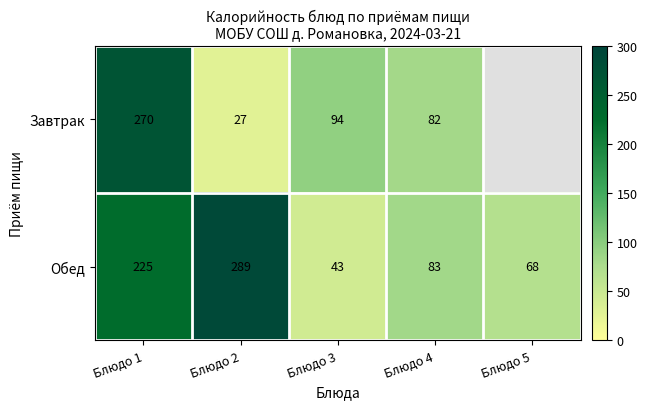

What is the total value across all series at Блюдо 4?

165